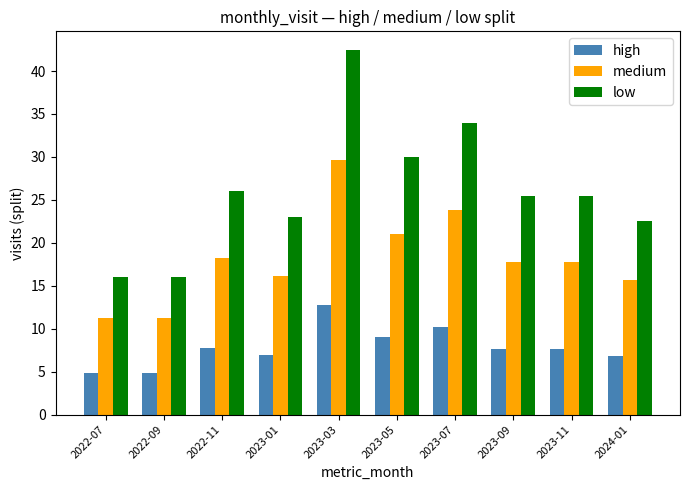

Rank the series at 2023-03 from lowest to highest value.

high, medium, low